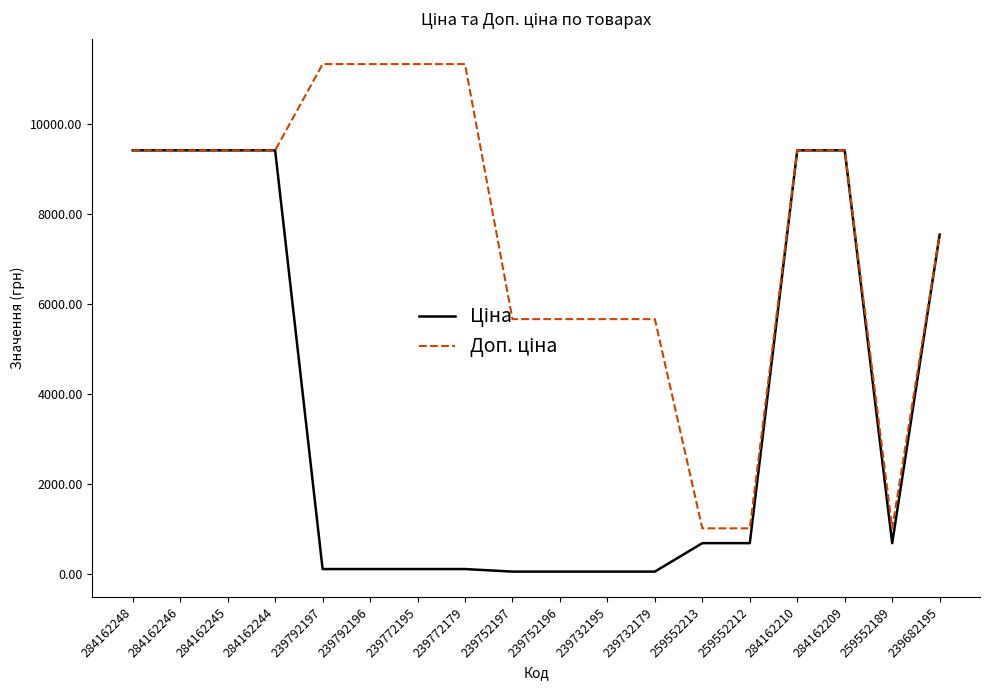

What is the greatest value displayed?

11334.0